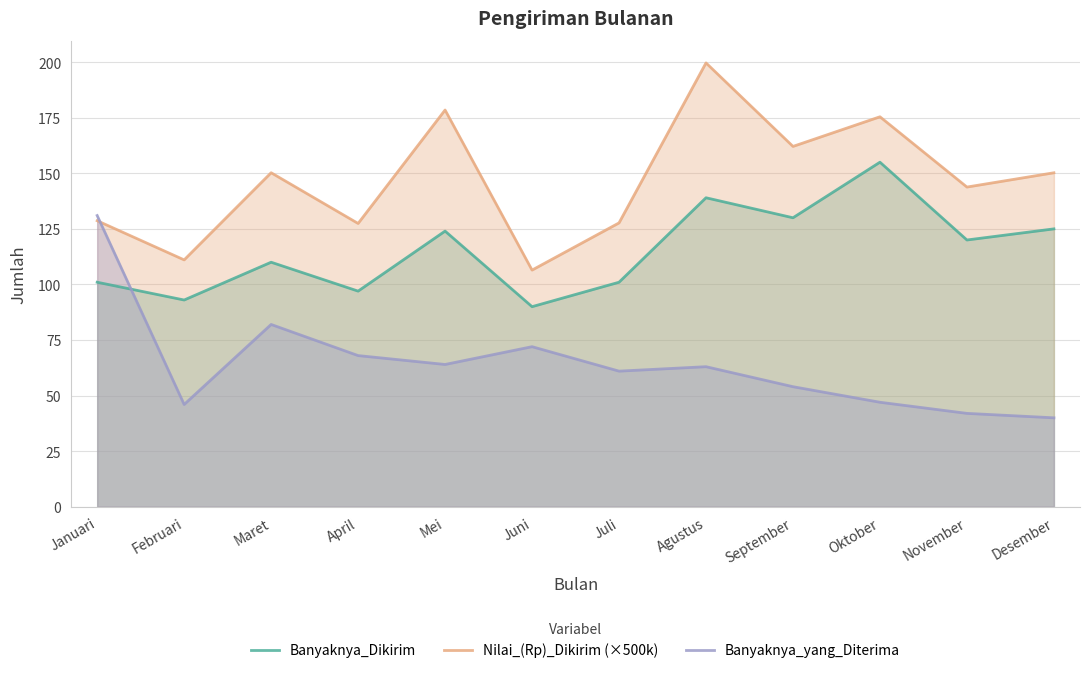

What are all the series names shown in the legend?

Banyaknya_Dikirim, Nilai_(Rp)_Dikirim (×500k), Banyaknya_yang_Diterima